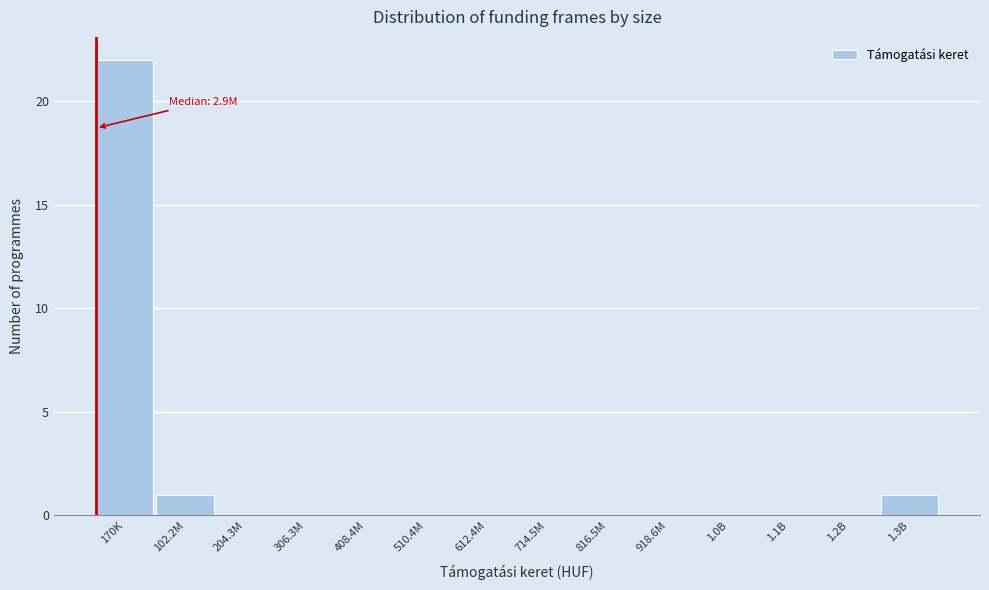

Reading left to right, what are all the values shown in this chart?

170K=22	102.2M=1	204.3M=0	306.3M=0	408.4M=0	510.4M=0	612.4M=0	714.5M=0	816.5M=0	918.6M=0	1.0B=0	1.1B=0	1.2B=0	1.3B=1